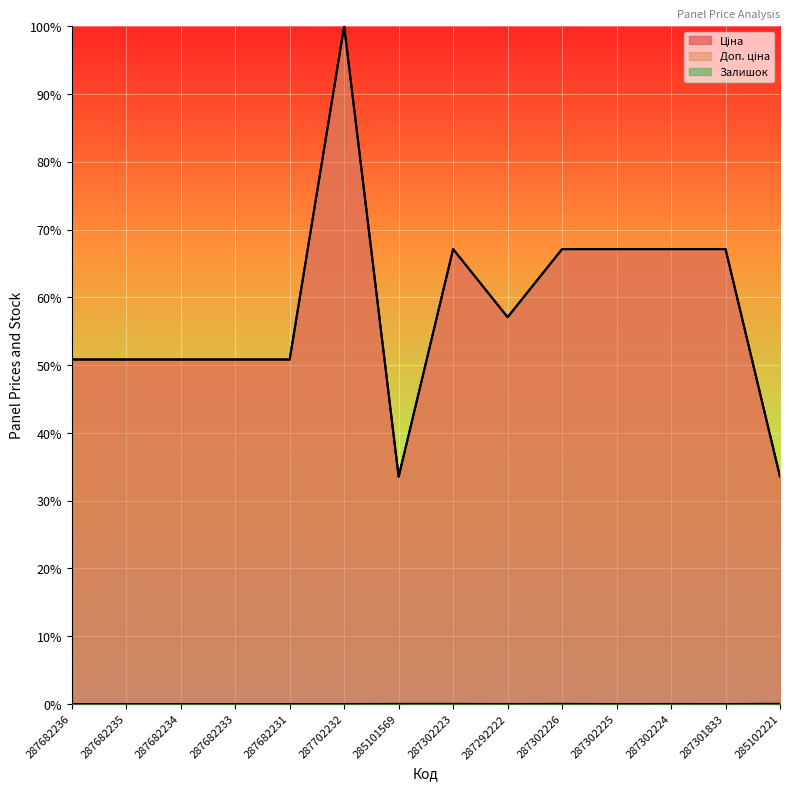

Is it true that Доп. ціна equals 50.8 at 287682236?

True